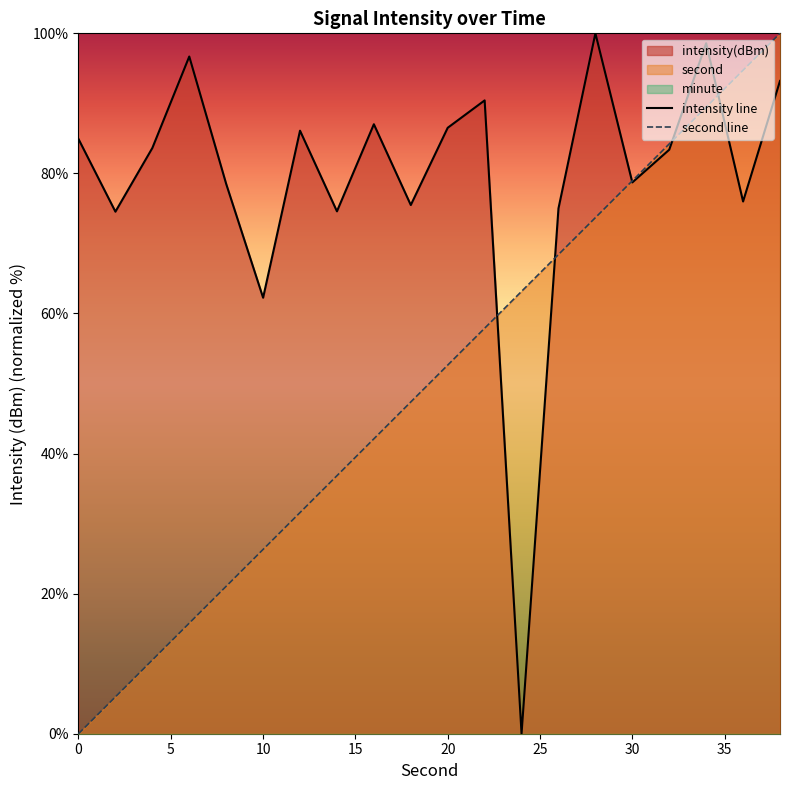

How many interior local peaks does the intensity line series have?

6